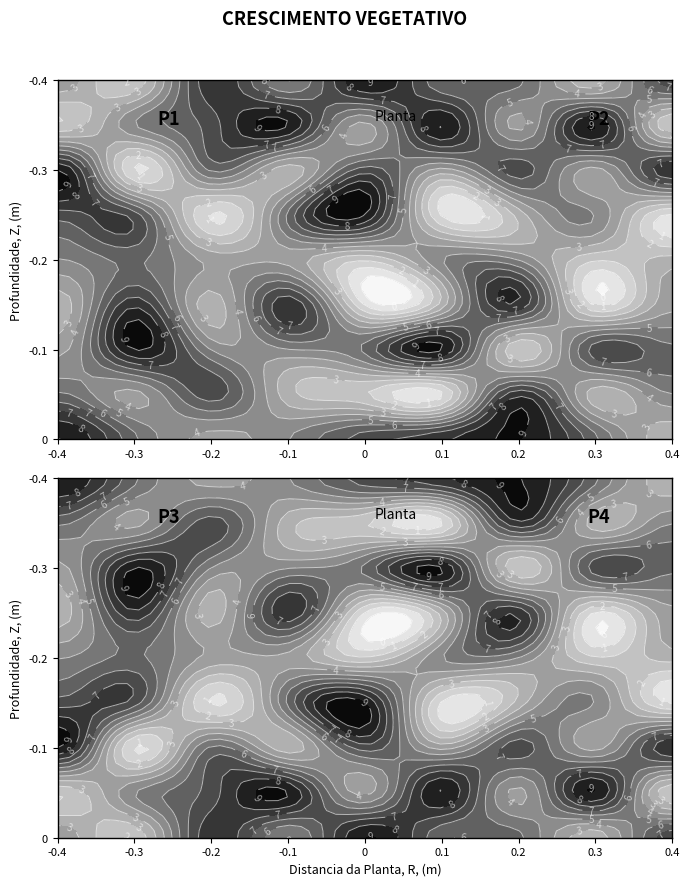

Is the value of 2 at 2 greater than the value of 1 at 1?

No